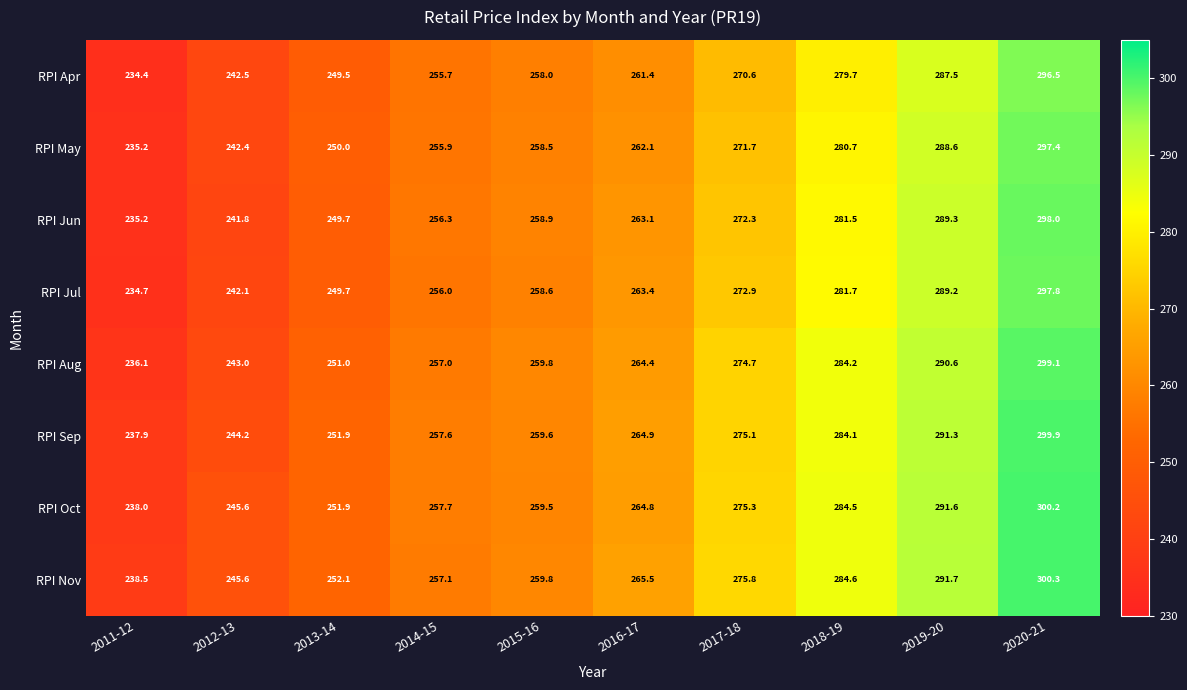

What is the spread (max minus min) of values at 2016-17?

4.1